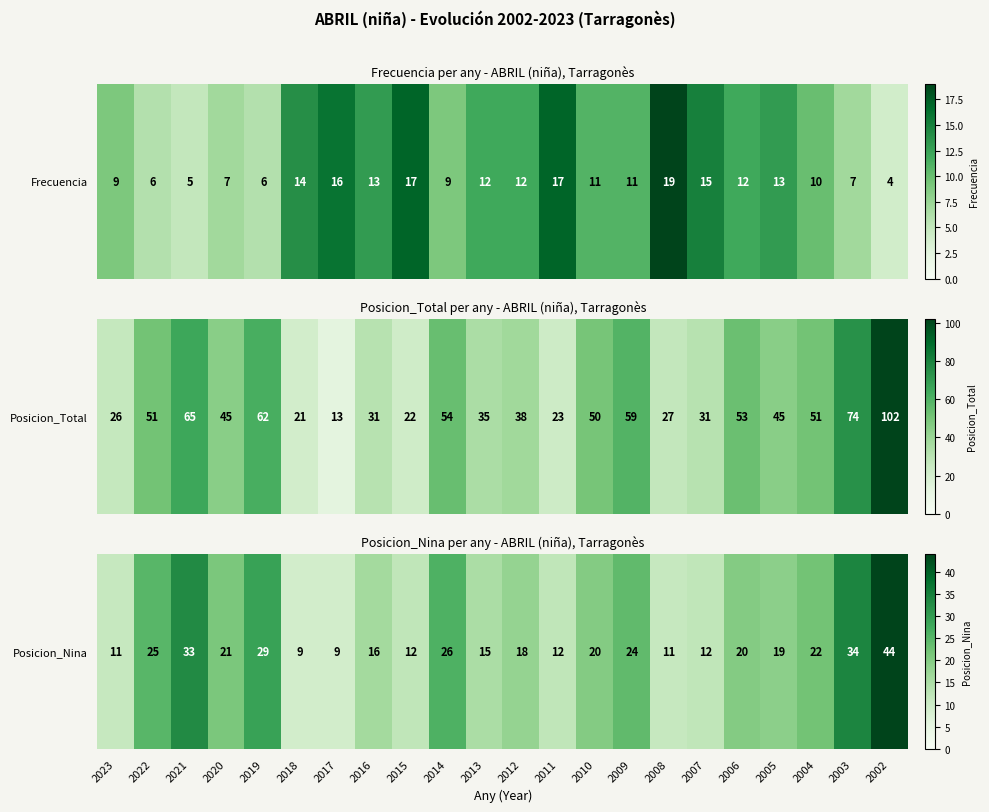

Is it true that the value at 2018 is 12?

False